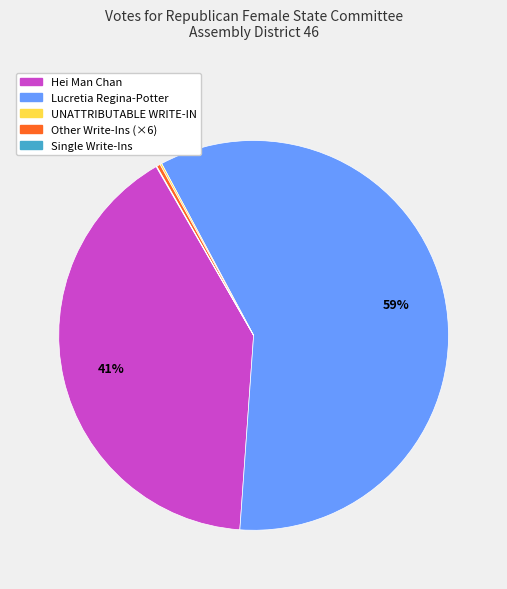

Does any single category account for the majority?

Yes